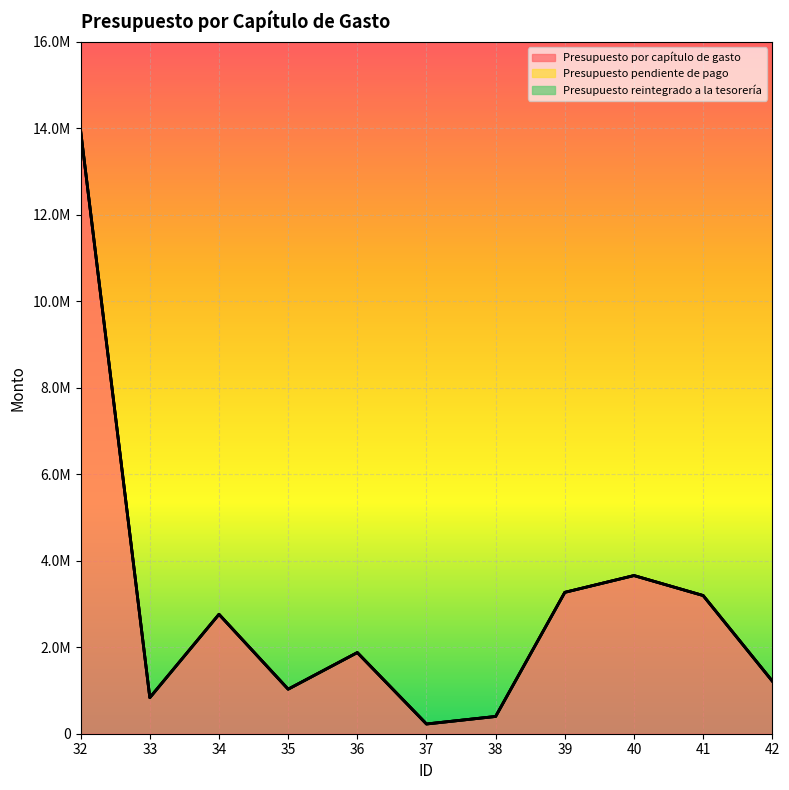

Count the number of data series in this chart.

3